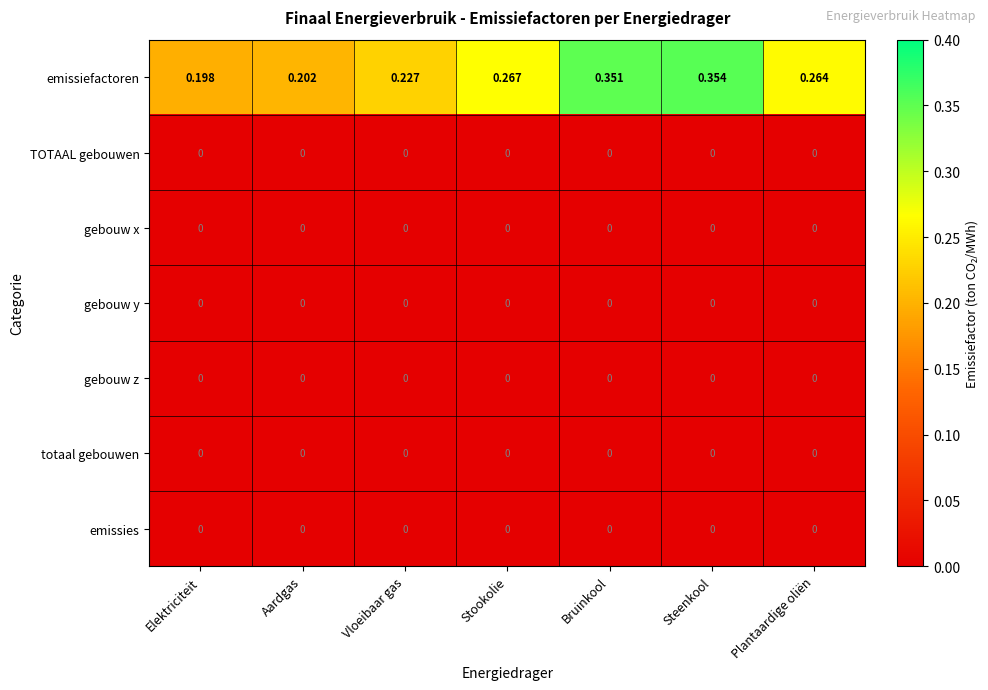

Between Aardgas and Bruinkool, which series saw the biggest shift?

emissiefactoren